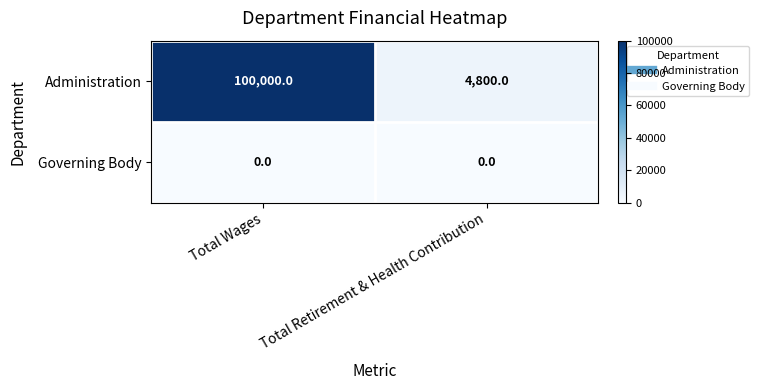

Reading right to left, transcribe all the data shown in this chart.

Administration: Total Retirement & Health Contribution=4800	Total Wages=100000
Governing Body: Total Retirement & Health Contribution=0	Total Wages=0